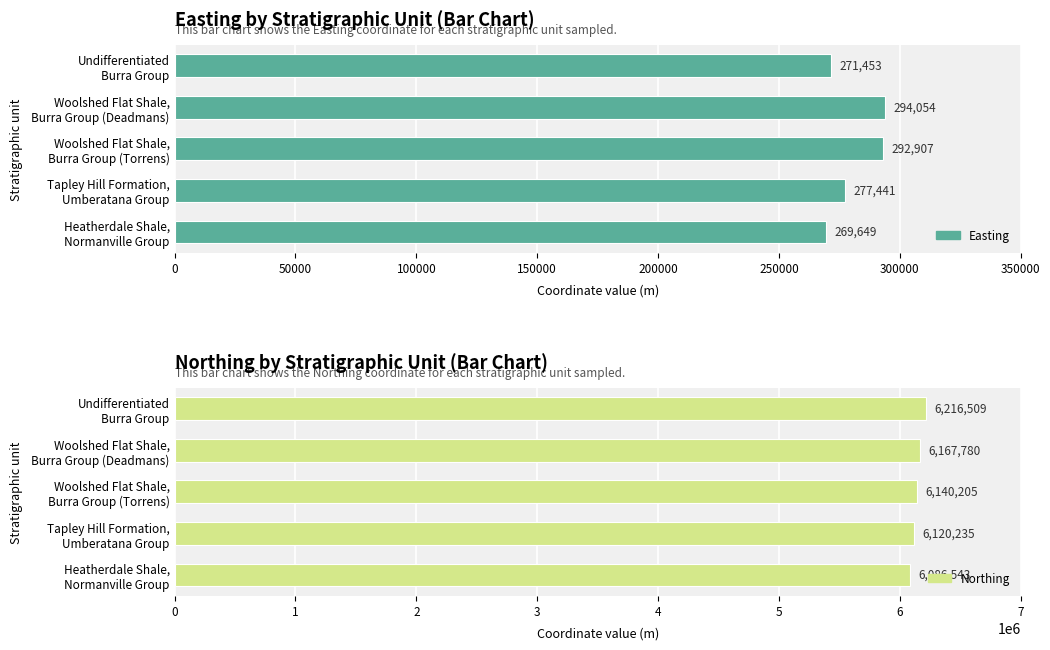

The Northing series shows 4314619 at Undifferentiated Burra Group. True or false?

False